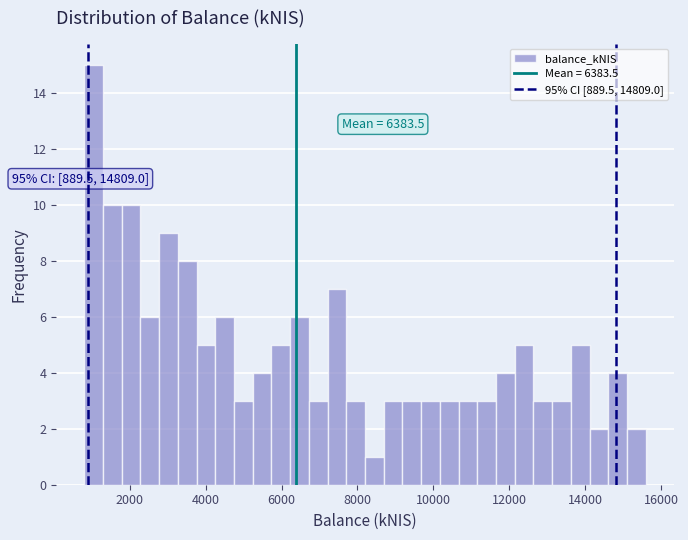

Around what value on the x-axis is the tallest bar? Give the approximate position of its centre, as read against the axis.

1000